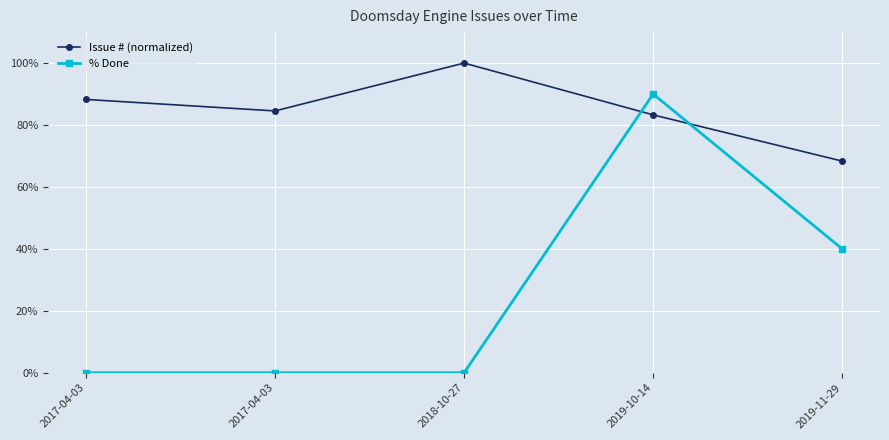

How many lines are shown in the chart?

2